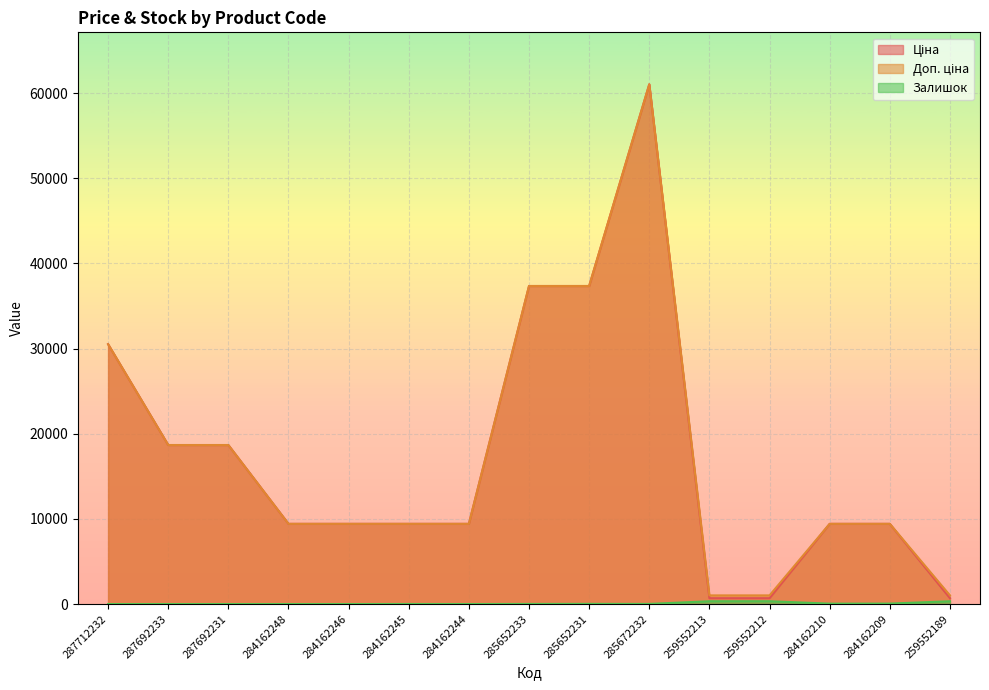

What is the difference between the highest and lowest values at 284162210?

9369.9